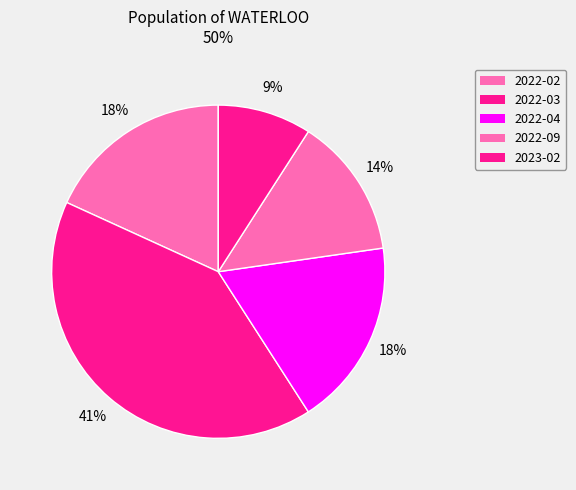

Which category has the biggest portion of the pie?

2022-03